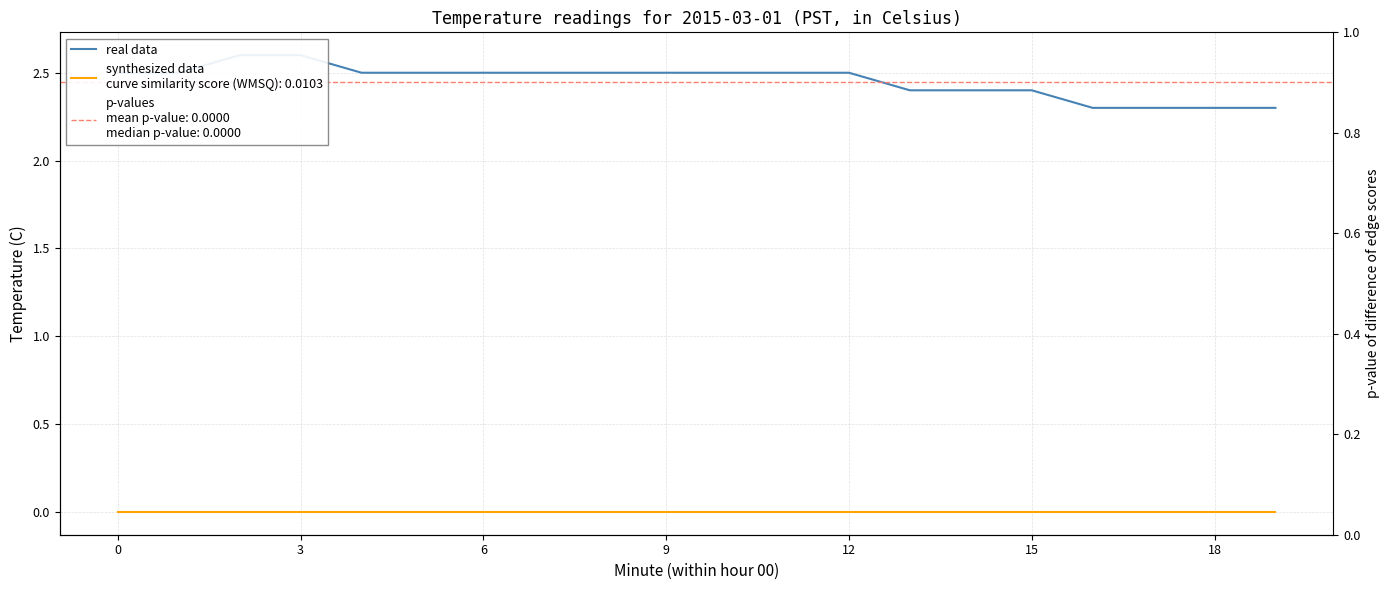

What is the sum of the values at 18 and 0?

4.8